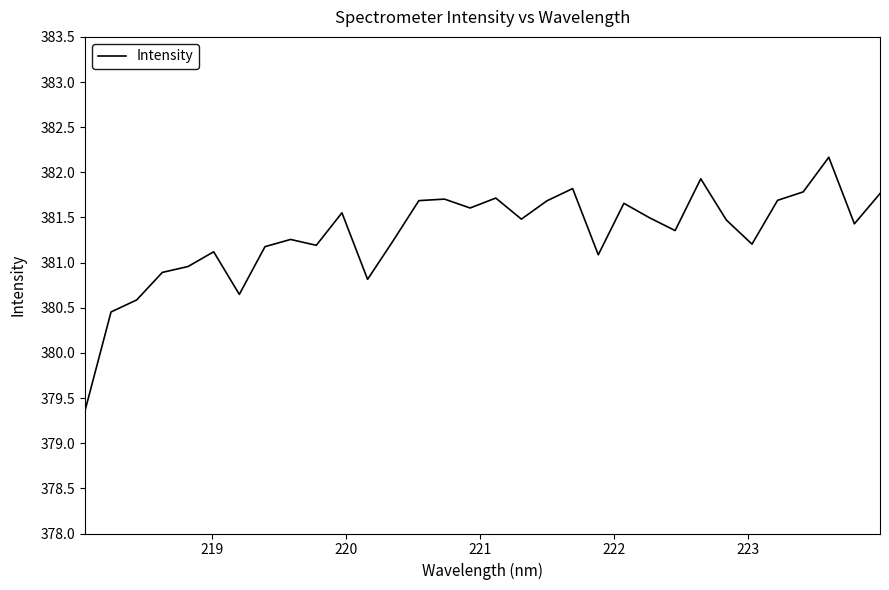

What is the difference between the maximum and minimum values?

2.8